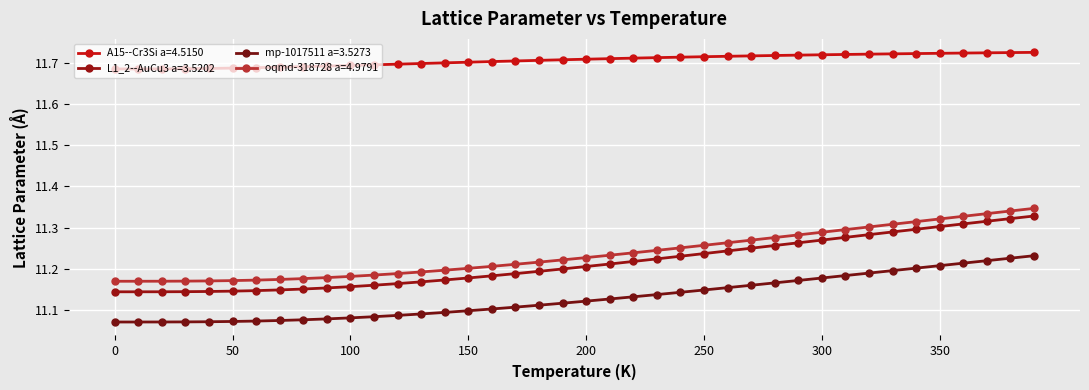

True or false: L1_2--AuCu3 a=3.5202 and oqmd-318728 a=4.9791 cross at least once.

False